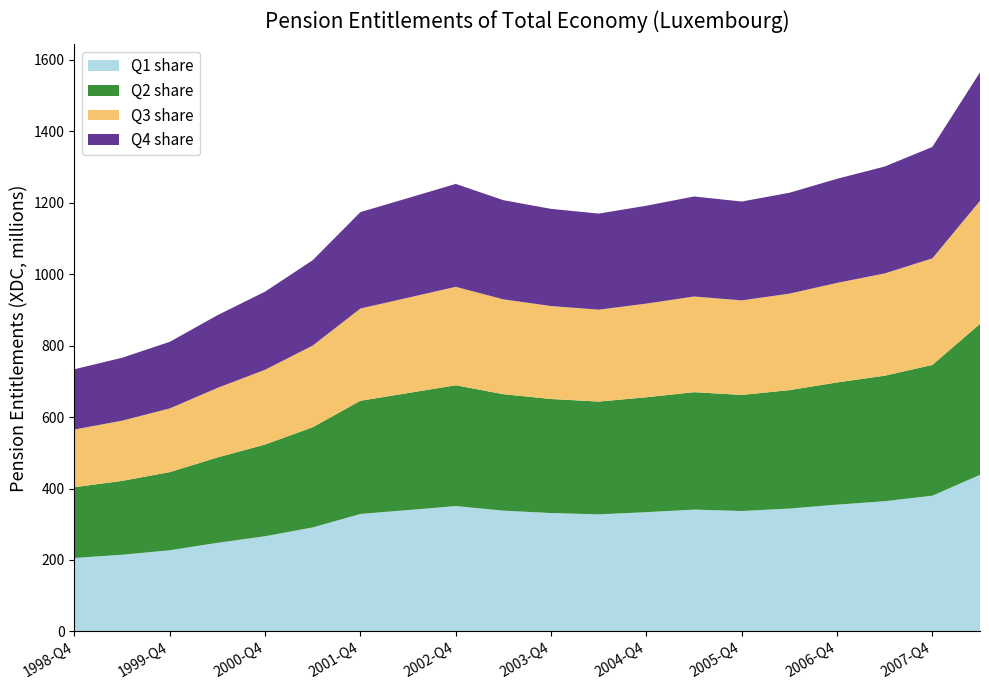

Reading left to right, extract all data points from this chart.

734.0	766.2	810.8	885.4	951.4	1039.5	1174.1	1213.4	1253.0	1207.4	1183.1	1169.8	1192.0	1217.8	1203.7	1228.2	1267.3	1301.7	1356.5	1565.7